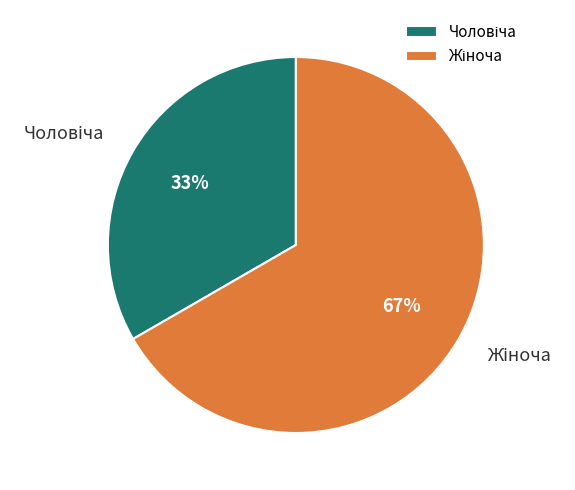

To the nearest percent, what is the average slice percentage?

50%